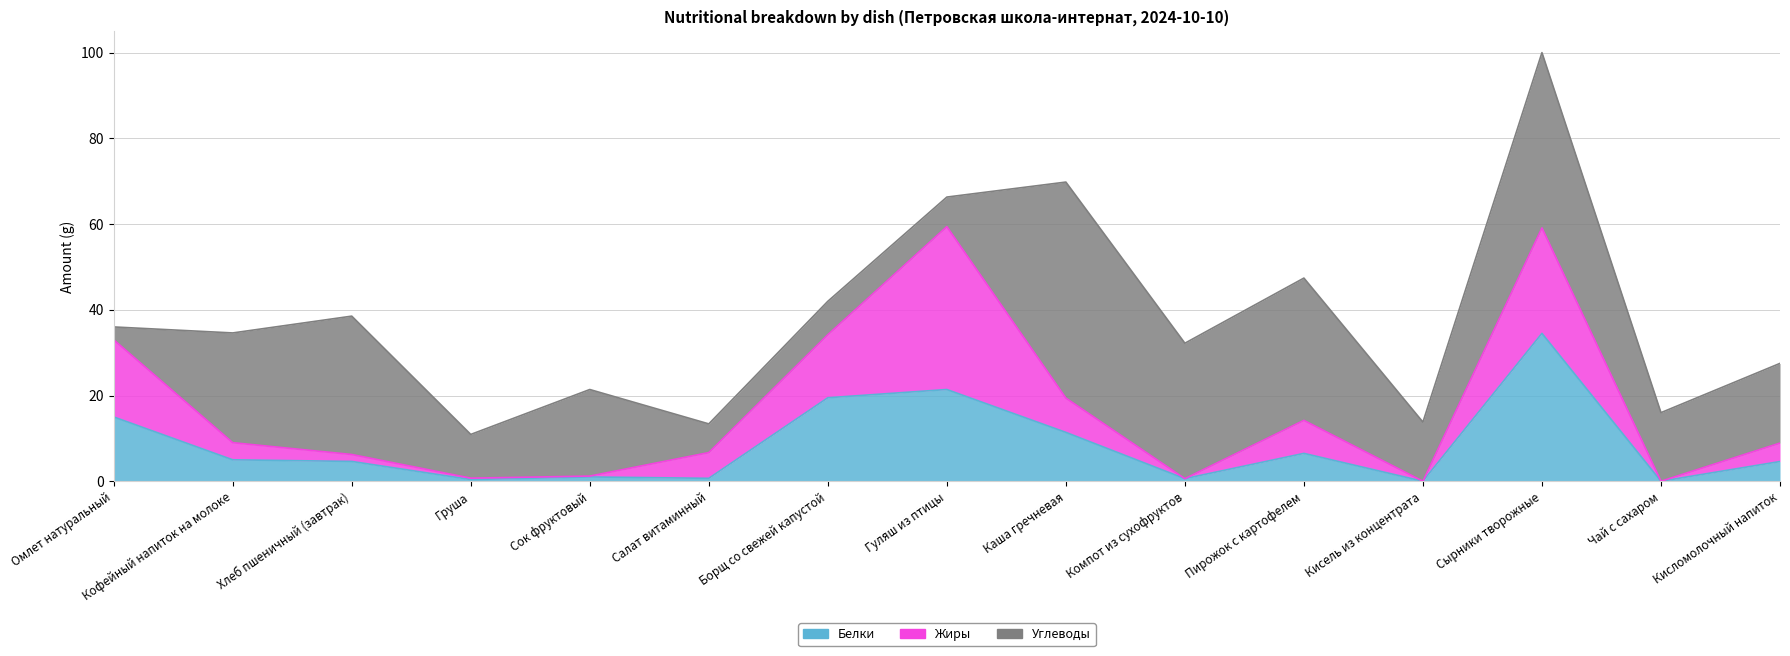

Reading left to right, transcribe all the data shown in this chart.

Белки: Омлет натуральный=15.0	Кофейный напиток на молоке=5.0	Хлеб пшеничный (завтрак)=4.6	Груша=0.4	Сок фруктовый=1.0	Салат витаминный=0.7	Борщ со свежей капустой=19.5	Гуляш из птицы=21.4	Каша гречневая=11.4	Компот из сухофруктов=0.6	Пирожок с картофелем=6.5	Кисель из концентрата=0.0	Сырники творожные=34.5	Чай с сахаром=0.0	Кисломолочный напиток=4.6
Жиры: Омлет натуральный=18.0	Кофейный напиток на молоке=4.0	Хлеб пшеничный (завтрак)=1.6	Груша=0.3	Сок фруктовый=0.2	Салат витаминный=6.0	Борщ со свежей капустой=14.7	Гуляш из птицы=38.0	Каша гречневая=8.0	Компот из сухофруктов=0.0	Пирожок с картофелем=7.7	Кисель из концентрата=0.0	Сырники творожные=24.6	Чай с сахаром=0.0	Кисломолочный напиток=4.3
Углеводы: Омлет натуральный=3.0	Кофейный напиток на молоке=25.6	Хлеб пшеничный (завтрак)=32.3	Груша=10.2	Сок фруктовый=20.2	Салат витаминный=6.7	Борщ со свежей капустой=7.8	Гуляш из птицы=6.9	Каша гречневая=50.4	Компот из сухофруктов=31.6	Пирожок с картофелем=33.2	Кисель из концентрата=13.8	Сырники творожные=40.9	Чай с сахаром=16.0	Кисломолочный напиток=18.6